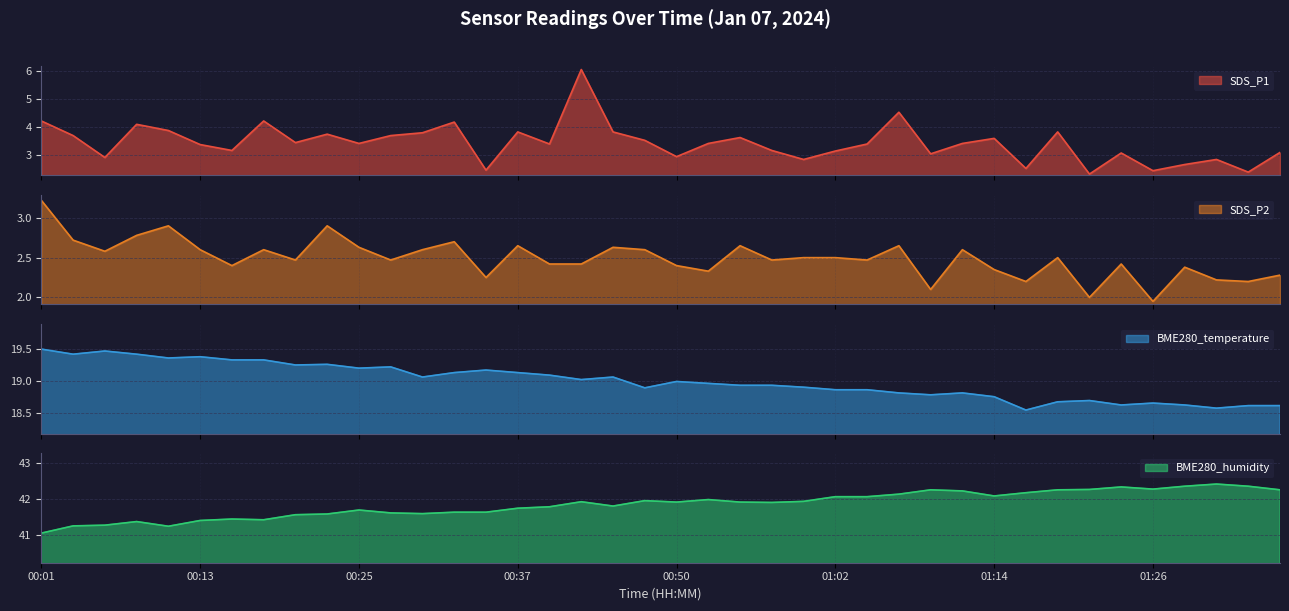

True or false: SDS_P1 and BME280_humidity cross at least once.

False